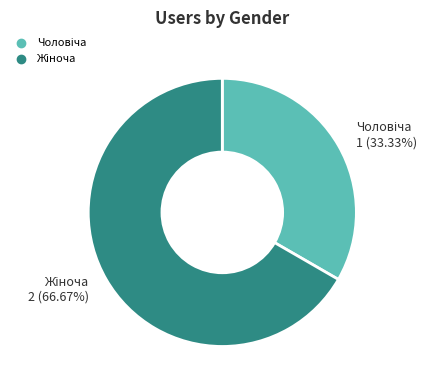

How many segments does this pie chart have?

2